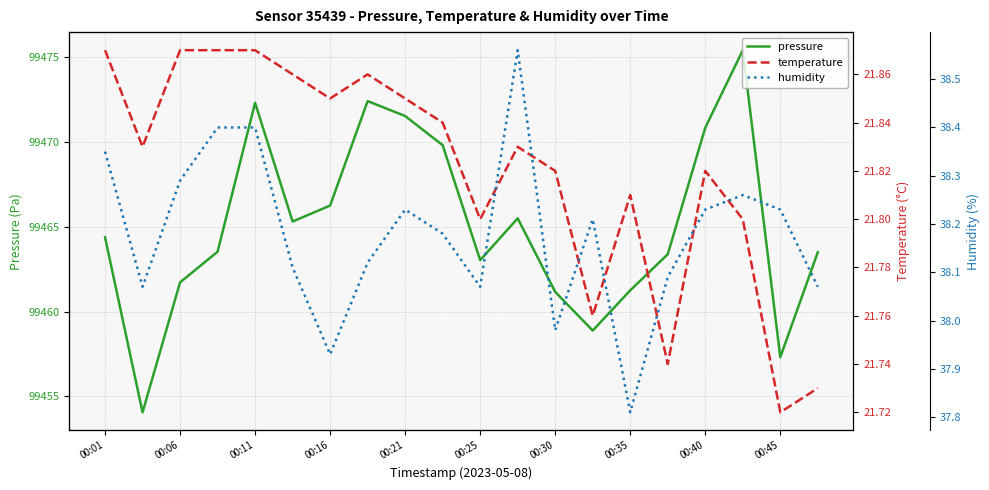

How many data points in pressure are above 99464?

10